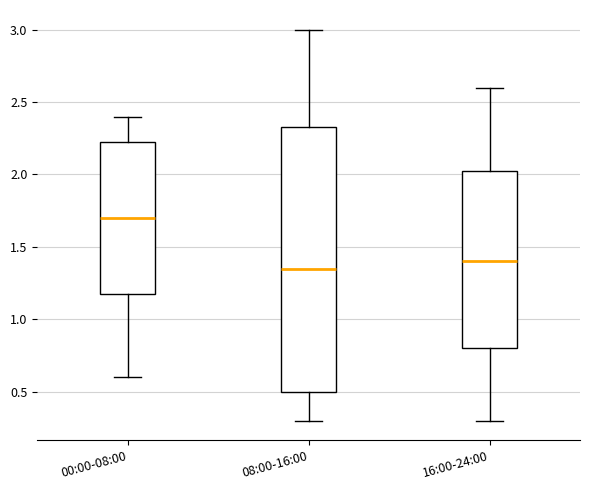

Reading left to right, read every box against the y-axis: the position of its median line, the range the box covers, and the ends of its whiskers. The values are not printed on the chart, so give them approximately, as read against the axis.

00:00-08:00: median 1.70, box 1.20 to 2.25, whiskers 0.60 to 2.40
08:00-16:00: median 1.35, box 0.50 to 2.35, whiskers 0.30 to 3.00
16:00-24:00: median 1.40, box 0.80 to 2.05, whiskers 0.30 to 2.60